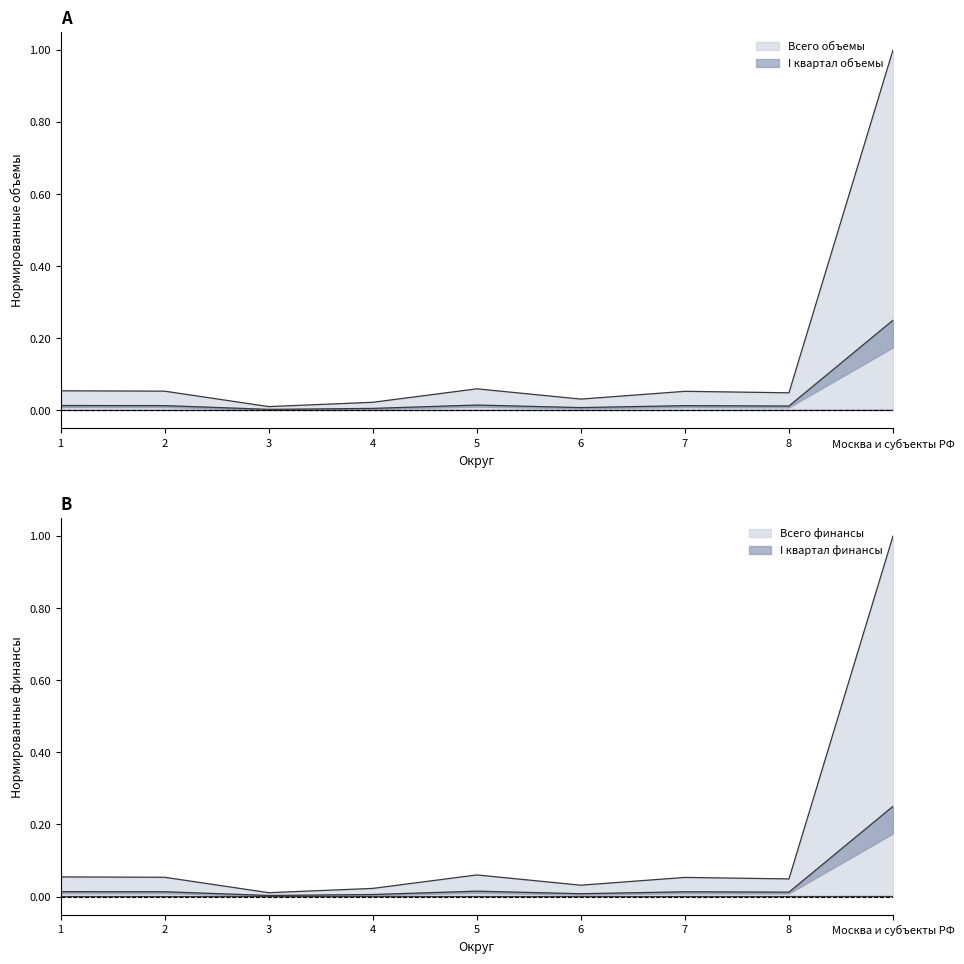

True or false: Всего финансы has a value of 0.1 at 2.

False